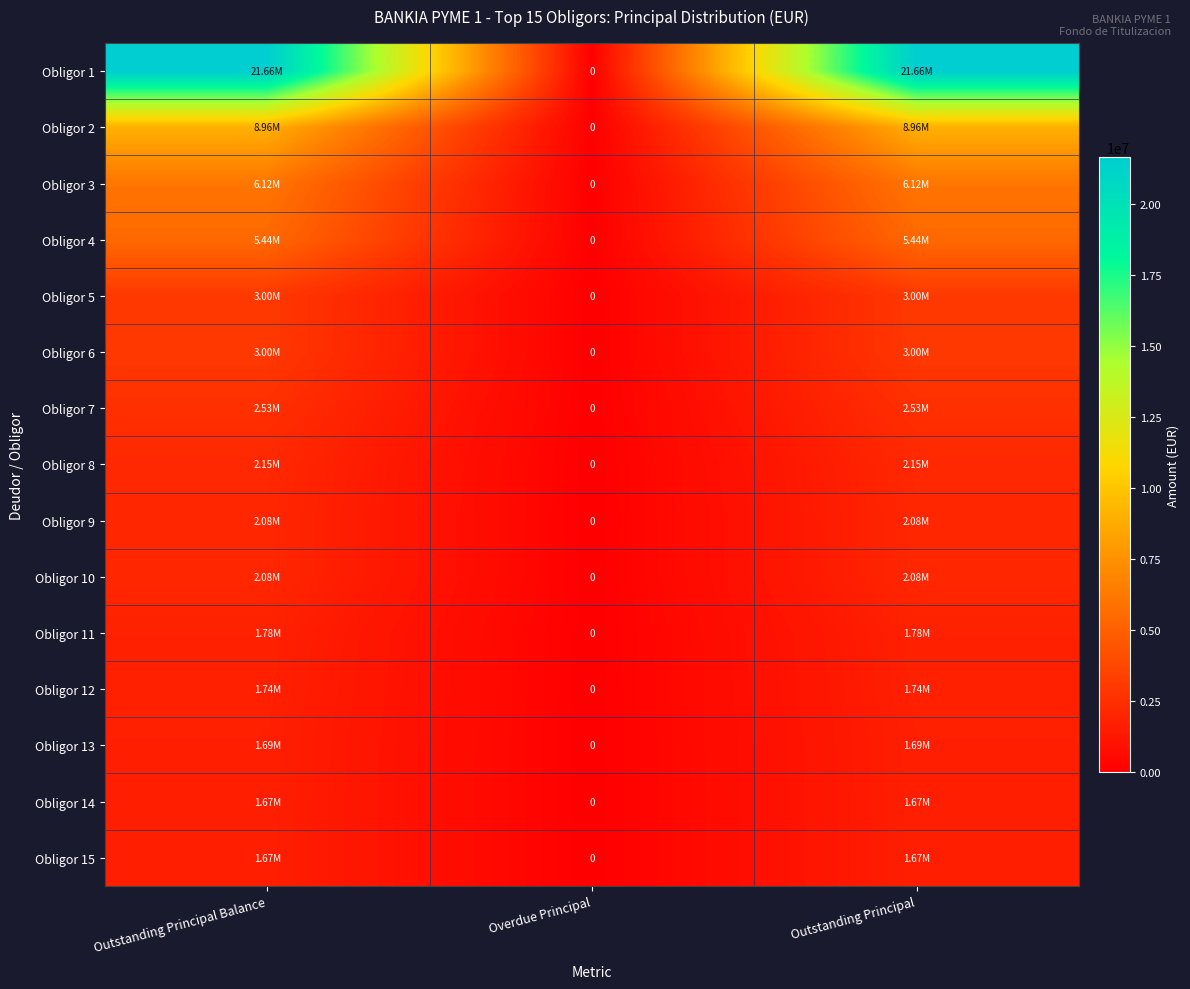

What is the maximum value shown in the chart?

21659469.3